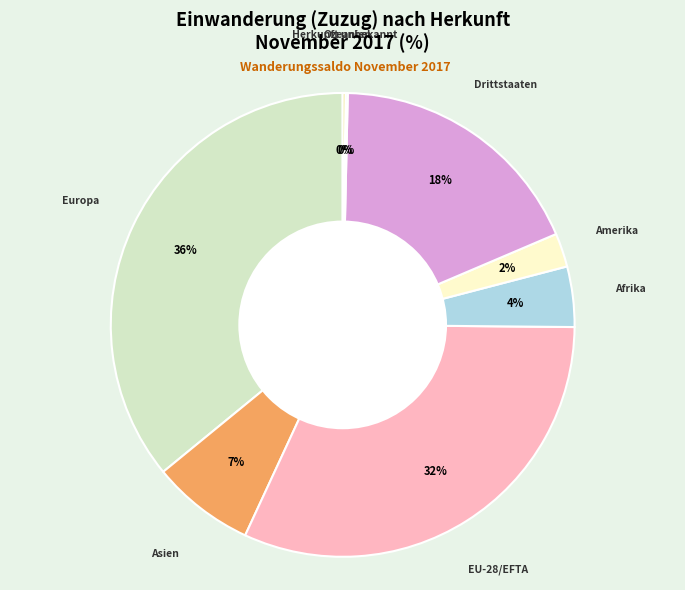

Which slice is the largest?

Europa